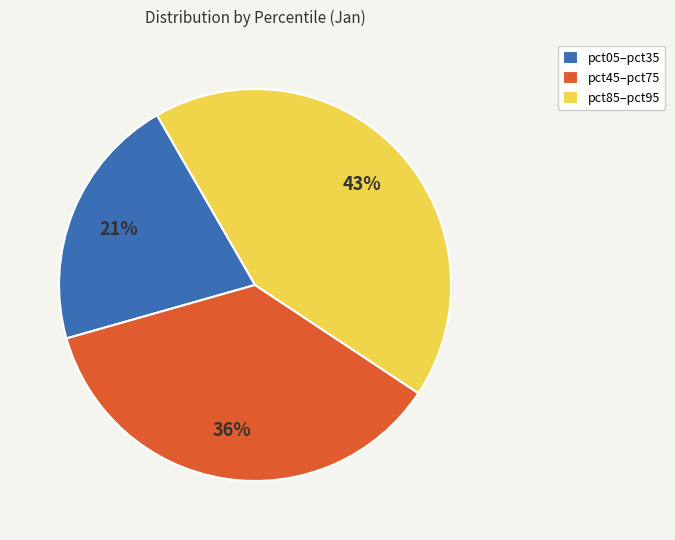

Rank the categories by value from highest to lowest.

pct85–pct95, pct45–pct75, pct05–pct35